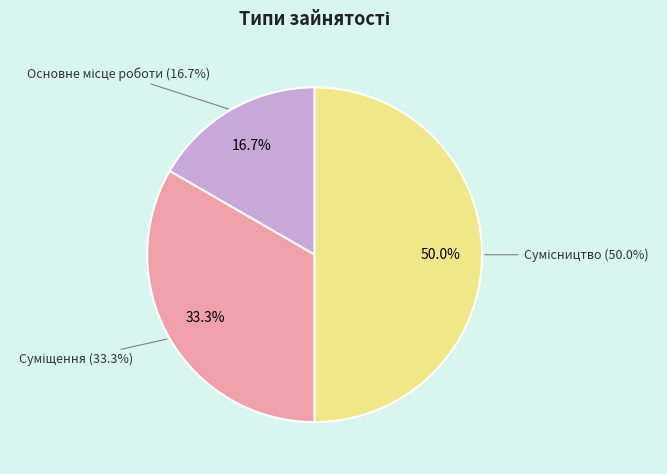

To the nearest percent, what portion does Суміщення represent?

33%